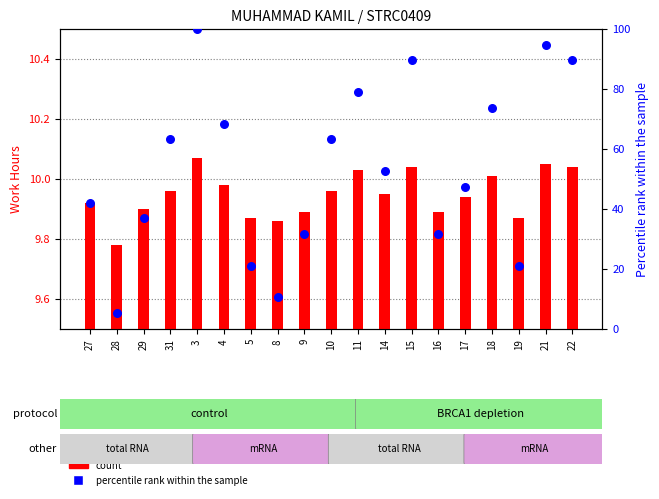

What are all the series names shown in the legend?

count, percentile rank within the sample